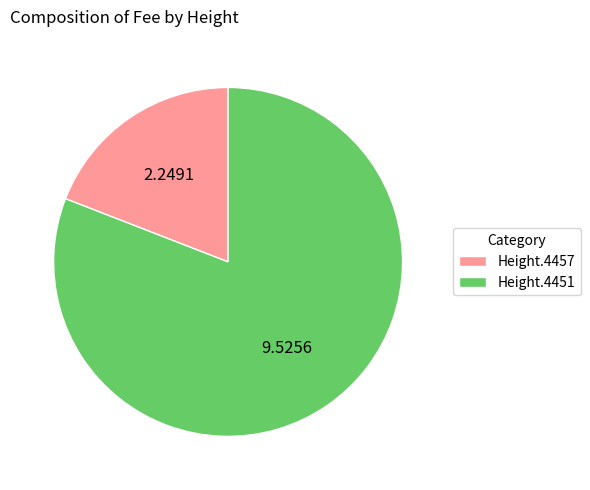

Is the sum of Height.4457 and Height.4451 greater than half?

Yes